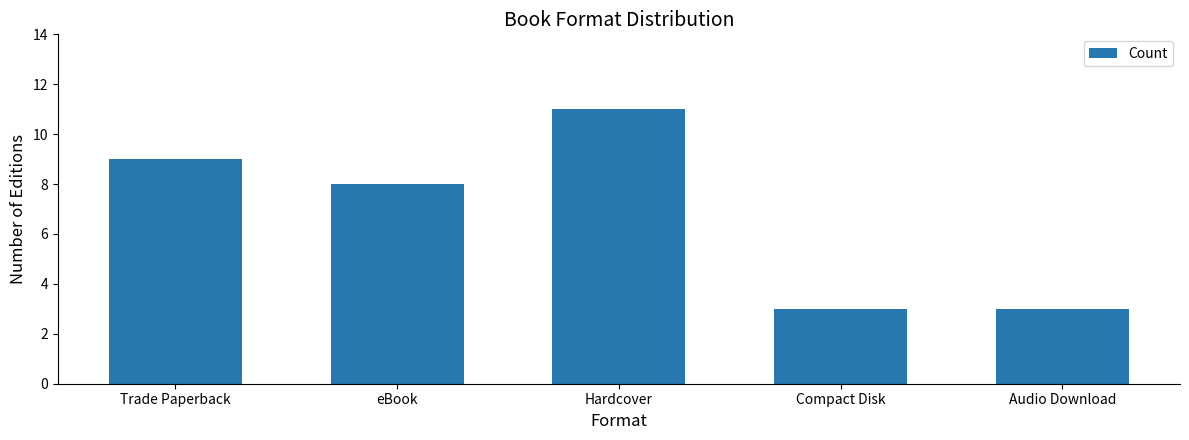

Count the number of data series in this chart.

1